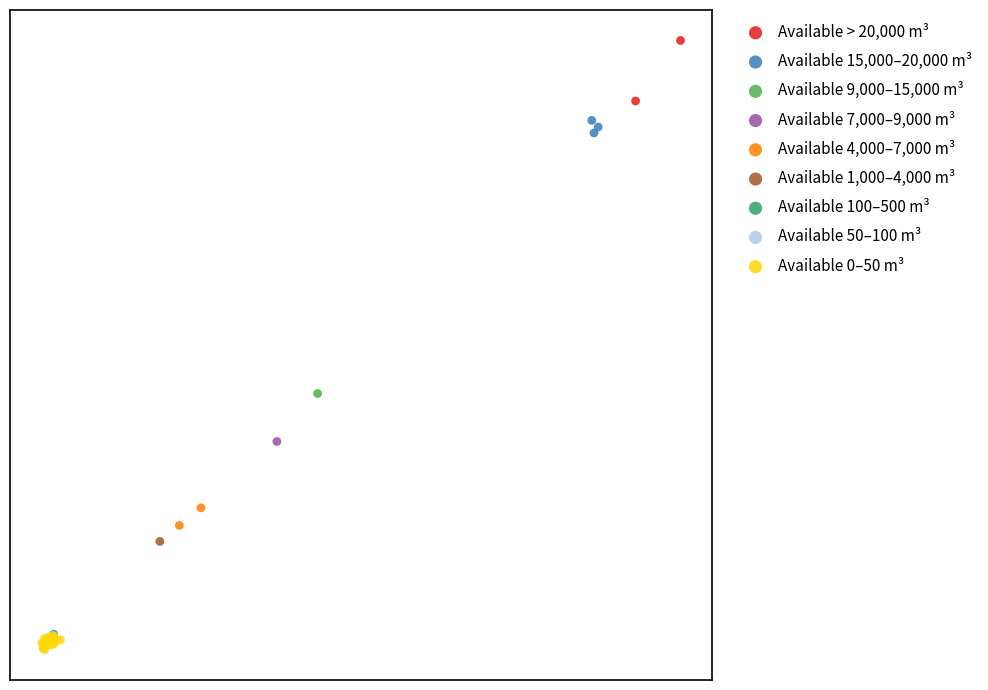

What are all the series names shown in the legend?

Available > 20,000 m³, Available 15,000–20,000 m³, Available 9,000–15,000 m³, Available 7,000–9,000 m³, Available 4,000–7,000 m³, Available 1,000–4,000 m³, Available 100–500 m³, Available 50–100 m³, Available 0–50 m³